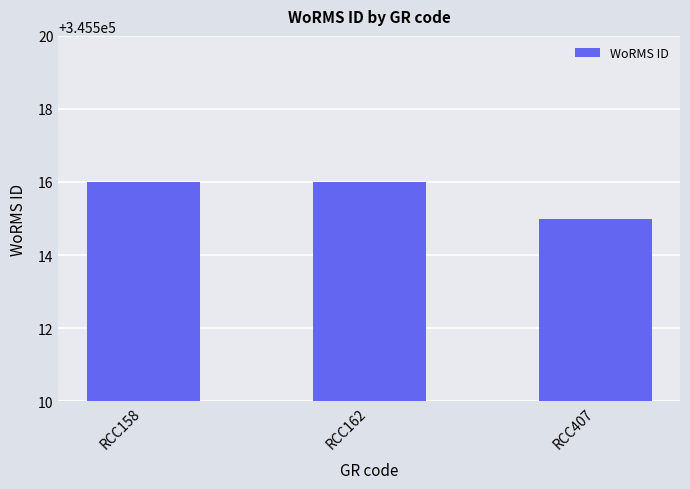

What is the difference between the maximum and minimum values?

1